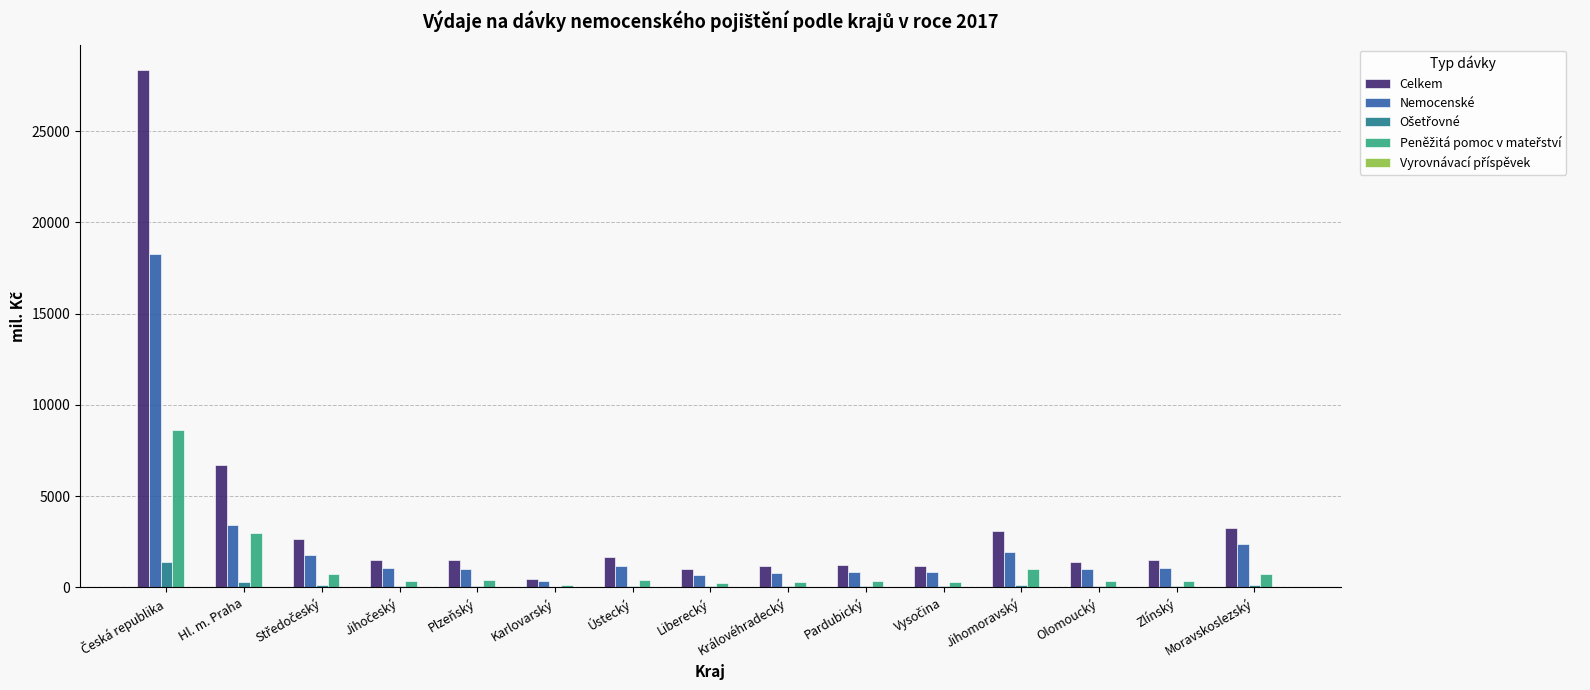

The Celkem series shows 6681.8 at Hl. m. Praha. True or false?

True